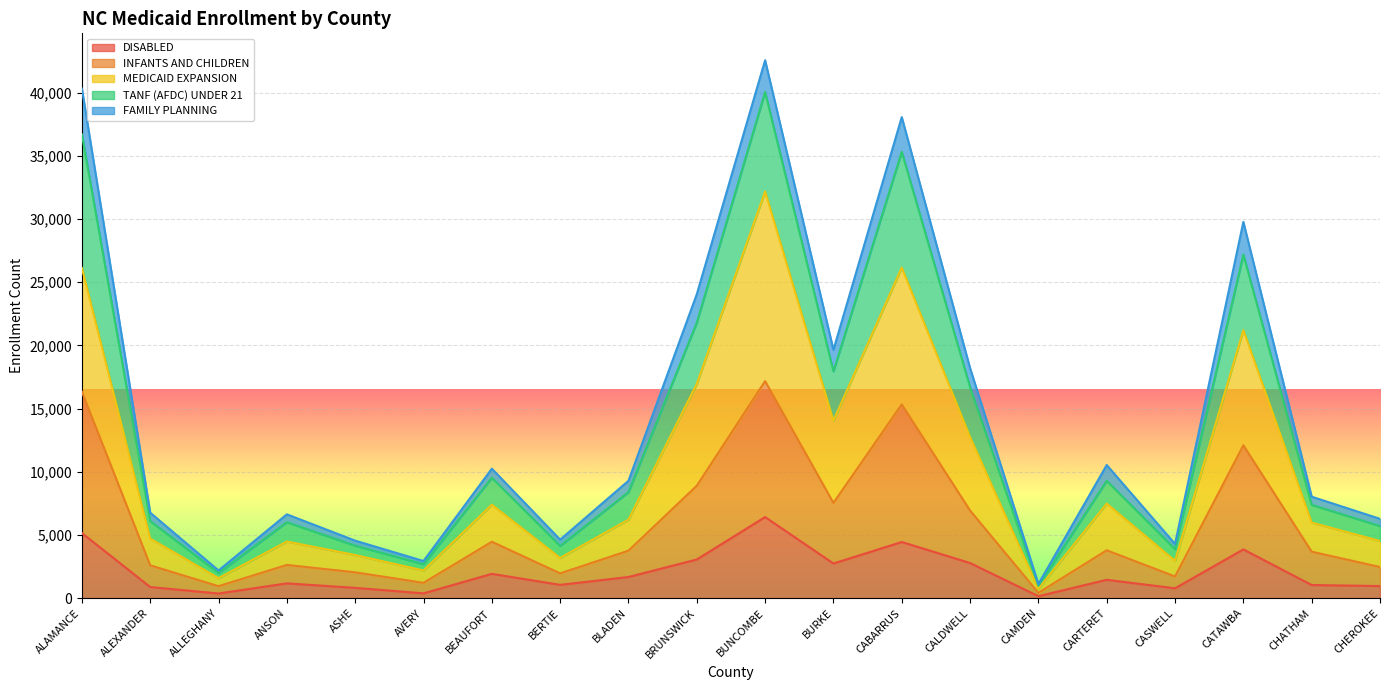

True or false: INFANTS AND CHILDREN has a value of 25383 at BUNCOMBE.

False